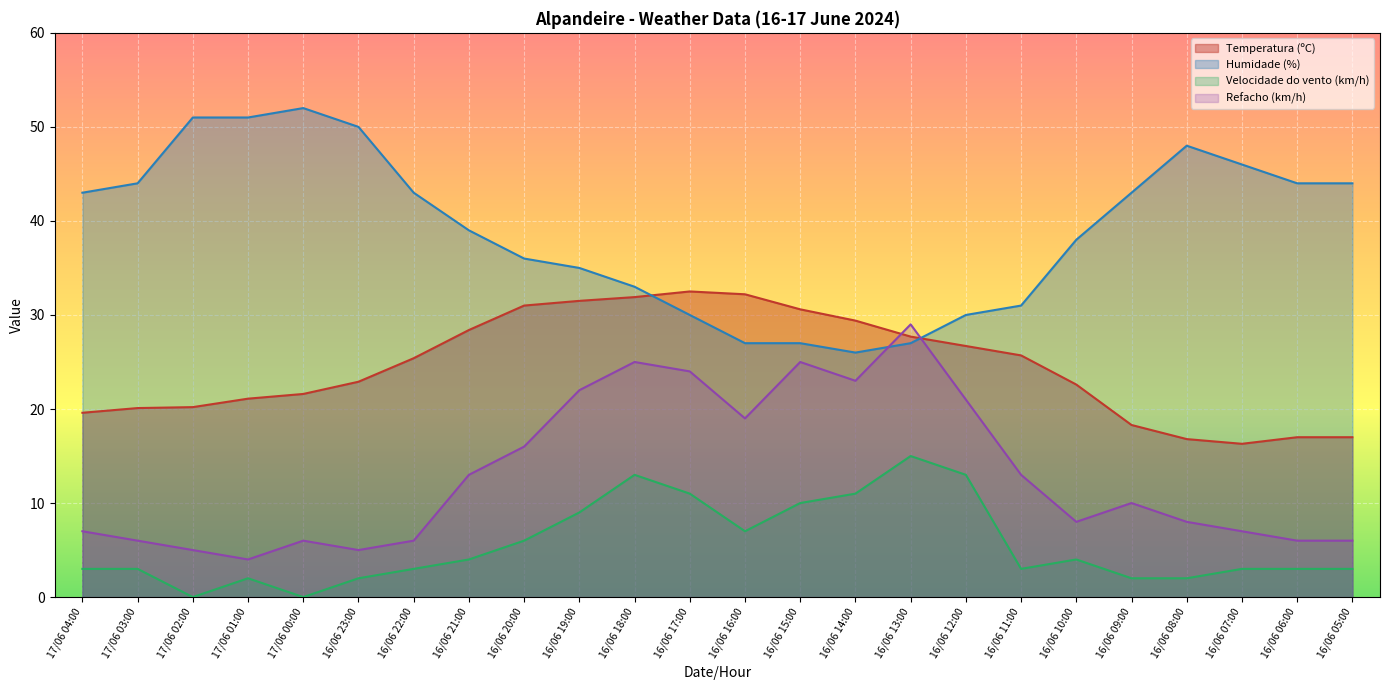

Where is the first local minimum for Temperatura (ºC)?

16/06 07:00